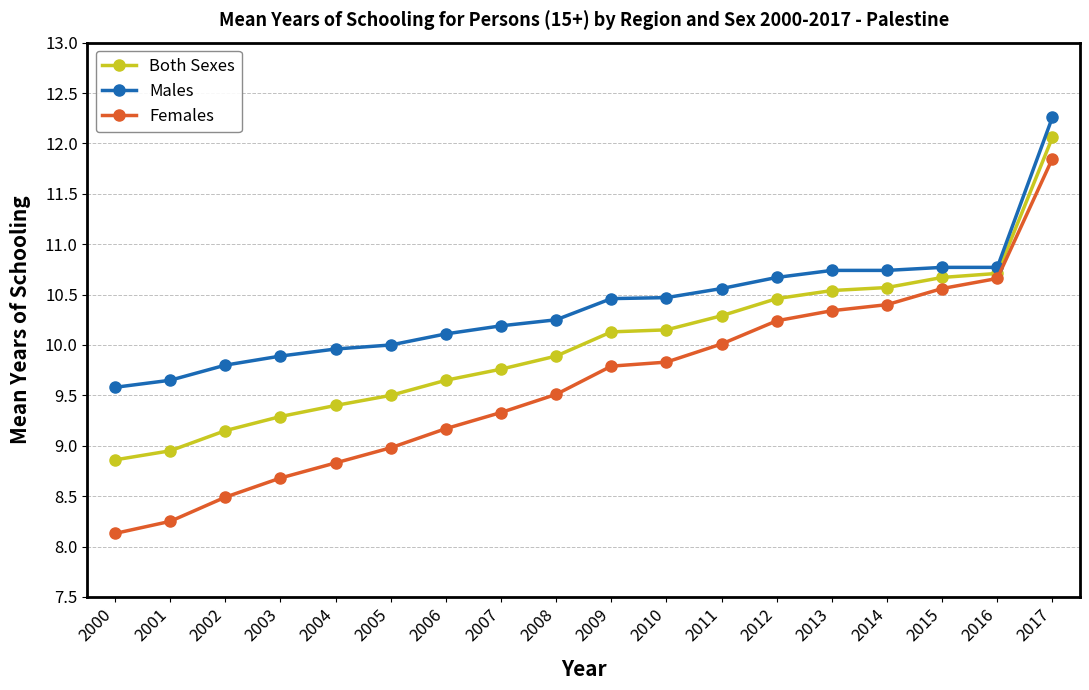

At which label does Females reach its peak?

2017